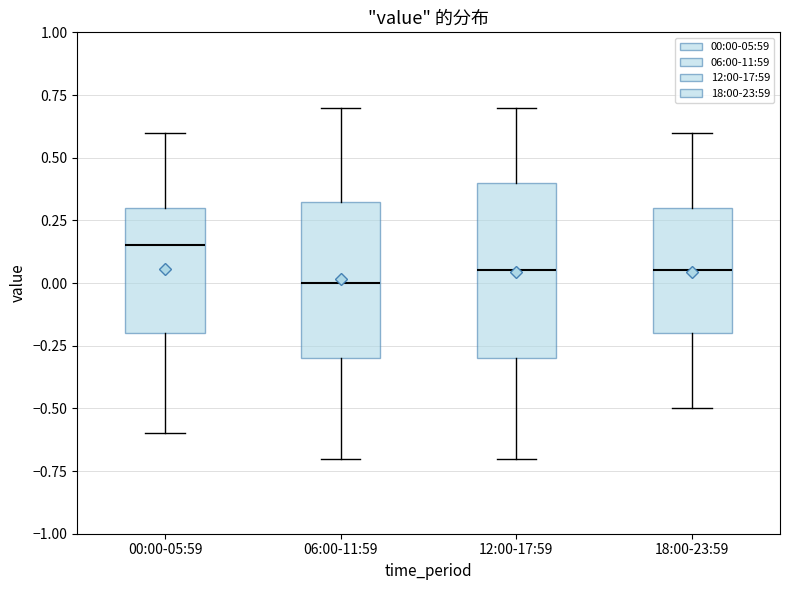

Which box is the tallest, from its lower edge to its upper edge?

12:00-17:59